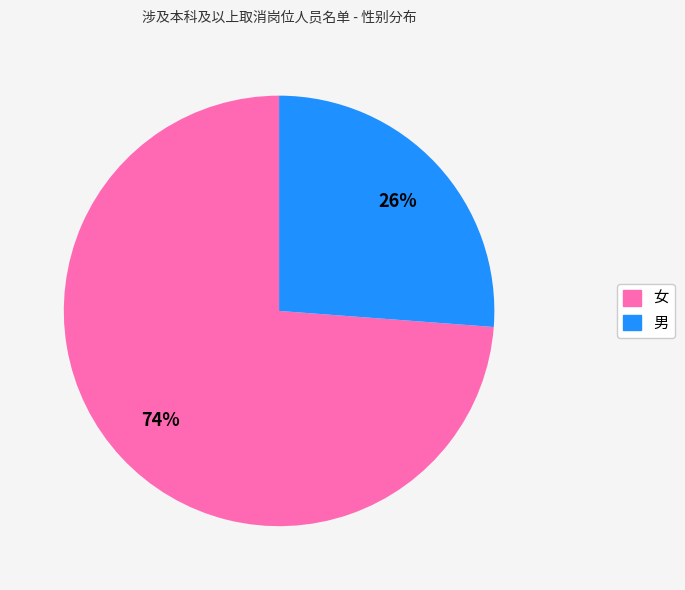

Does 男 account for over 50% of the chart?

No